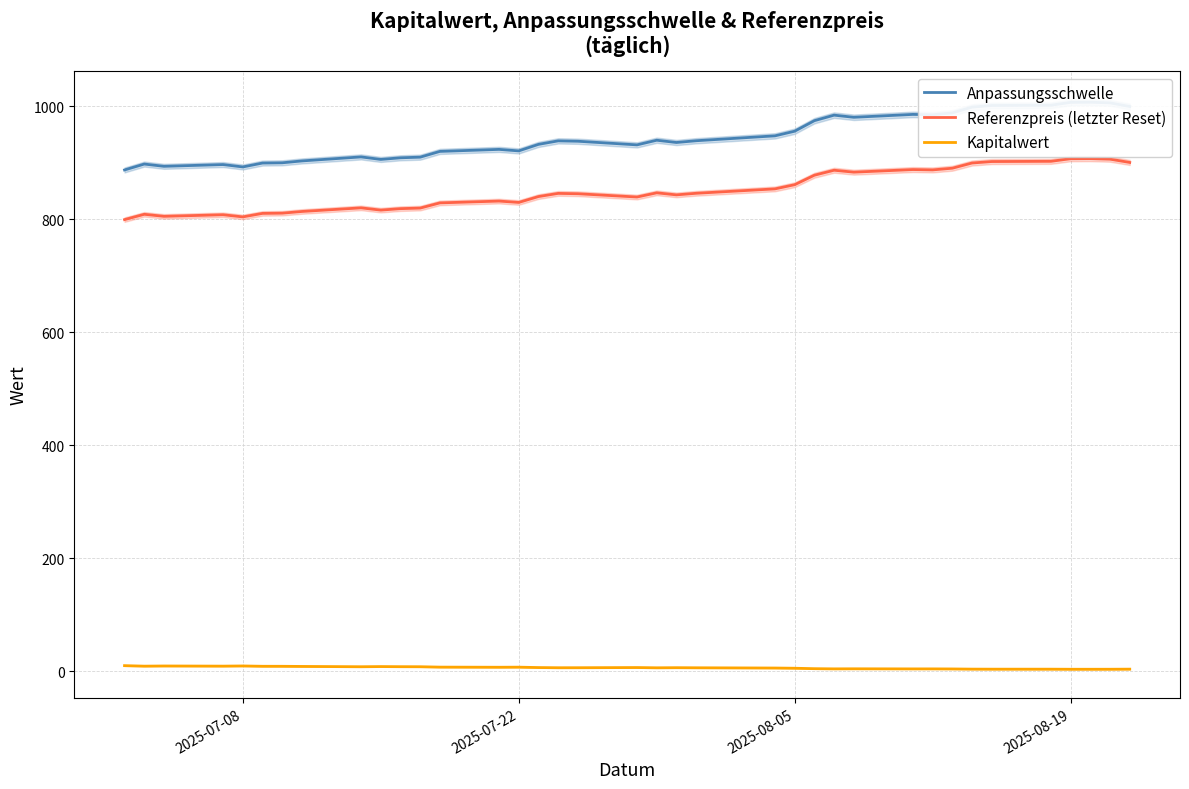

True or false: Referenzpreis (letzter Reset) and Kapitalwert cross at least once.

False